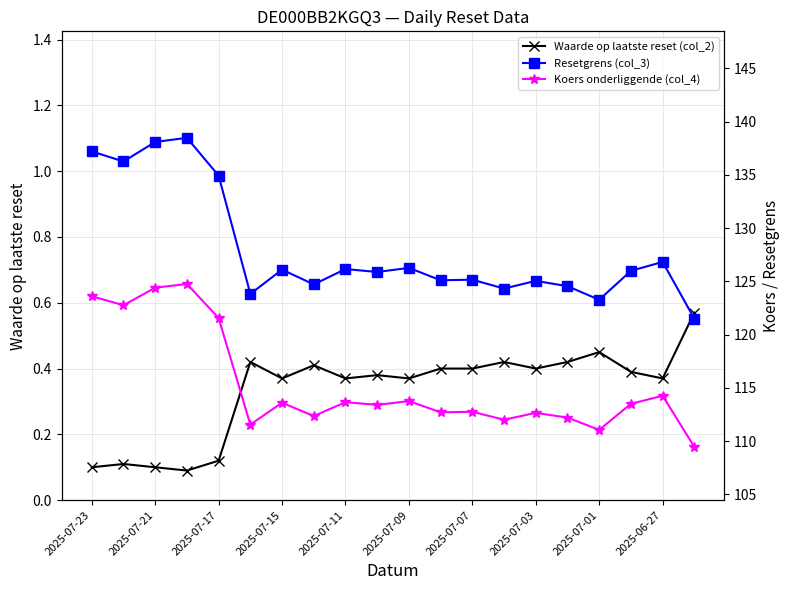

Is this an area chart (filled region under the line)?

No